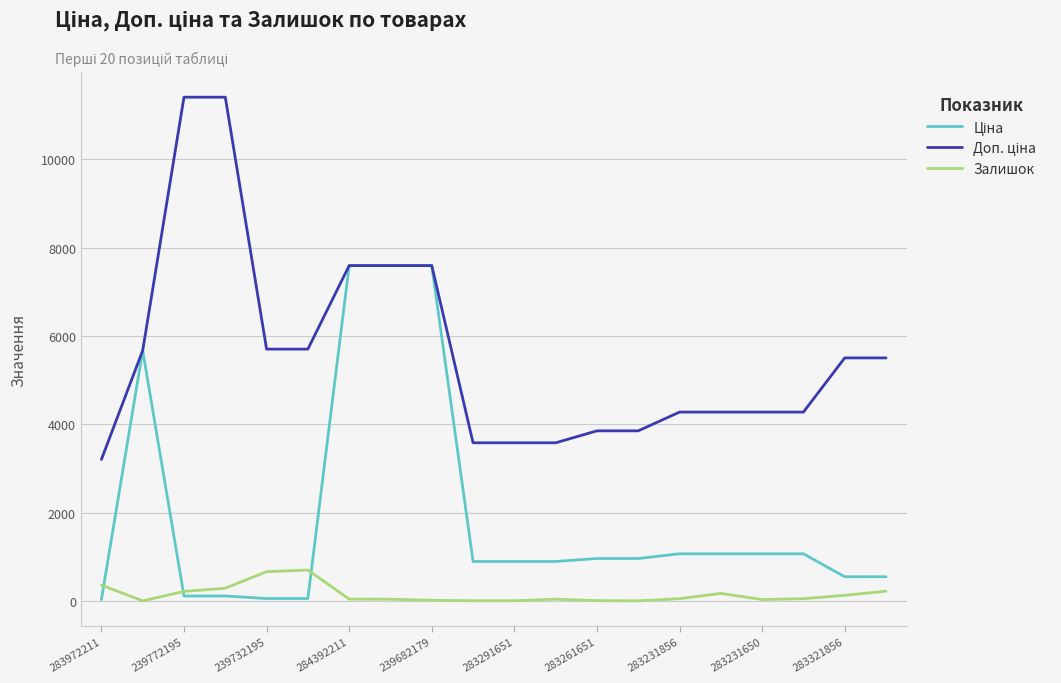

What is the highest value of the Залишок series?

702.0